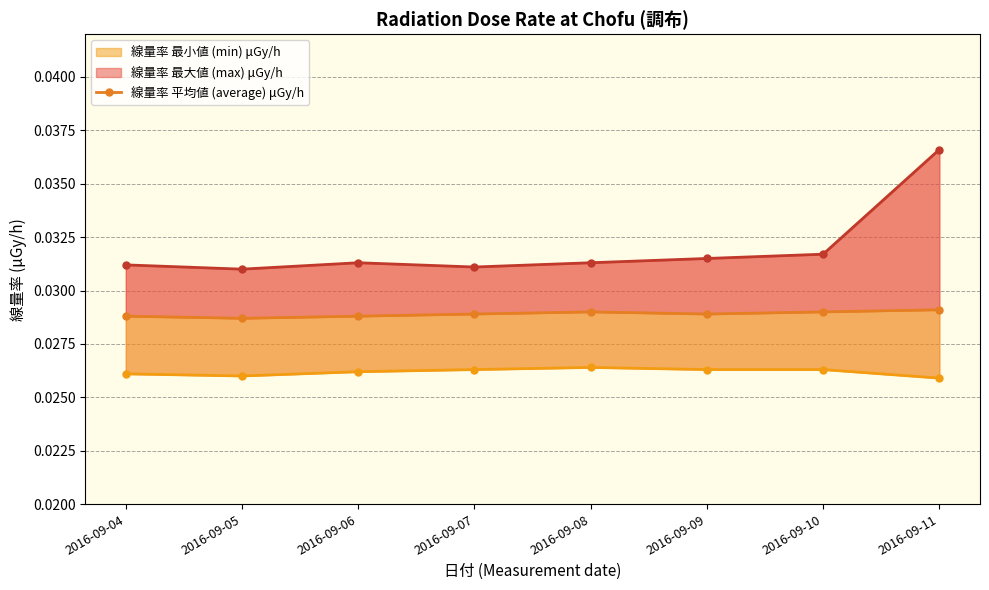

Count the 線量率 最大値 (max) μGy/h _line values in the range 0 to 1.

8